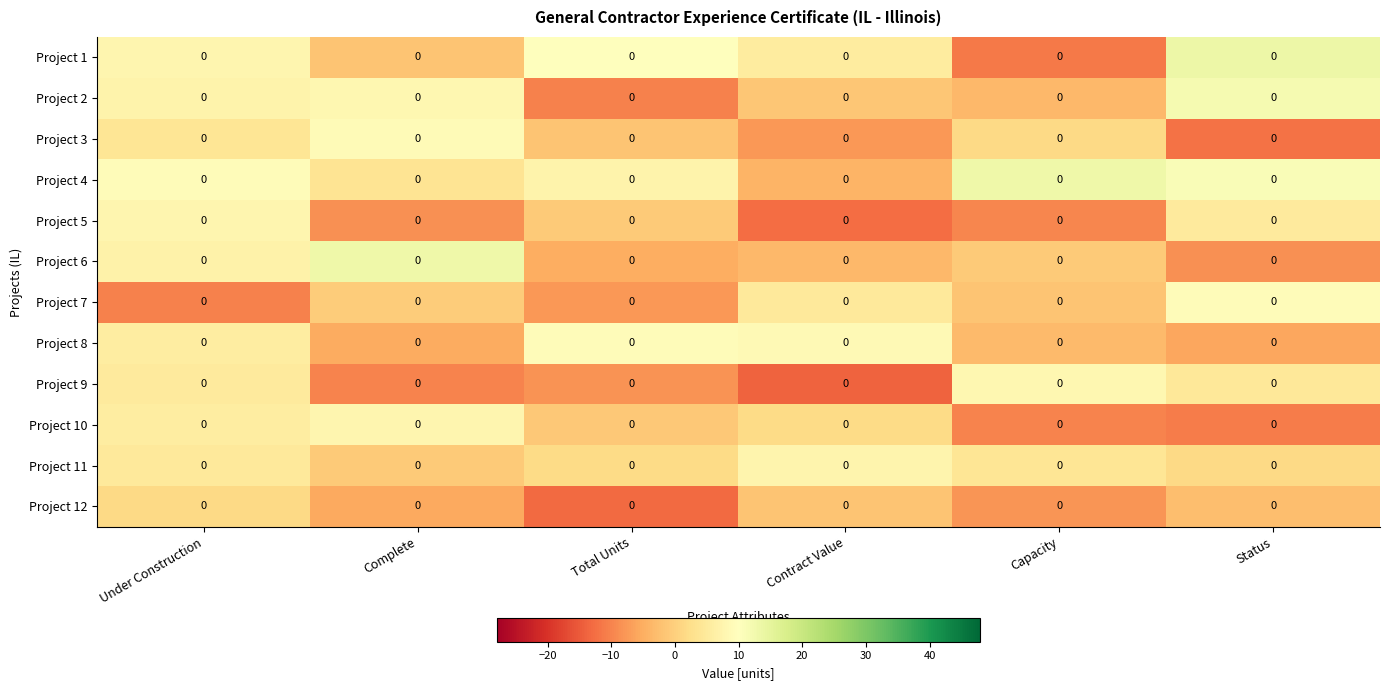

How many data points in Project 9 are above 4?

3